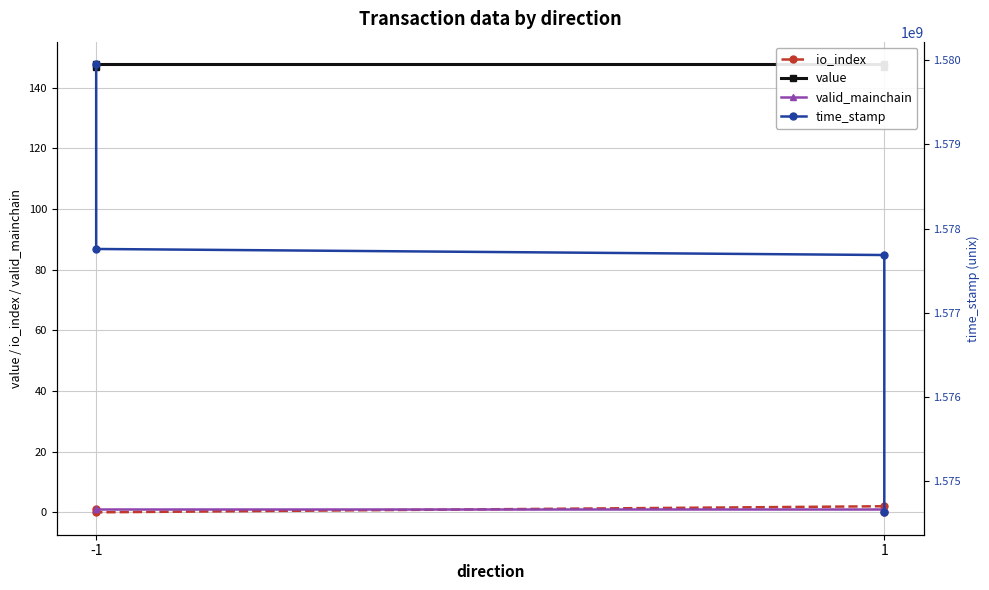

At which category is the sum across all series the highest?

-1